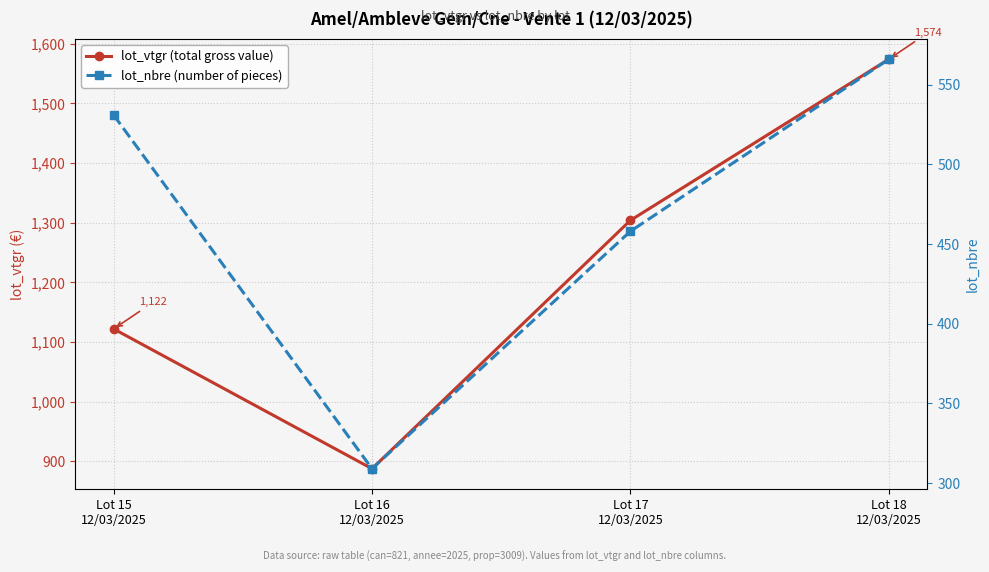

The value of lot_nbre (number of pieces) at Lot 16
12/03/2025 is 309.0. True or false?

True